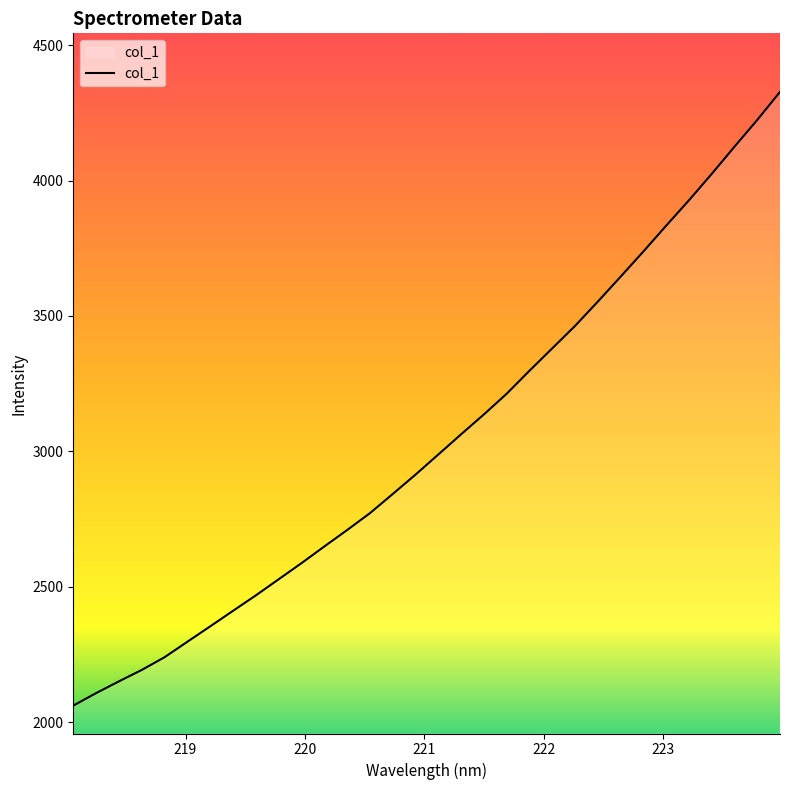

True or false: the data has more than 2 interior local peaks.

False